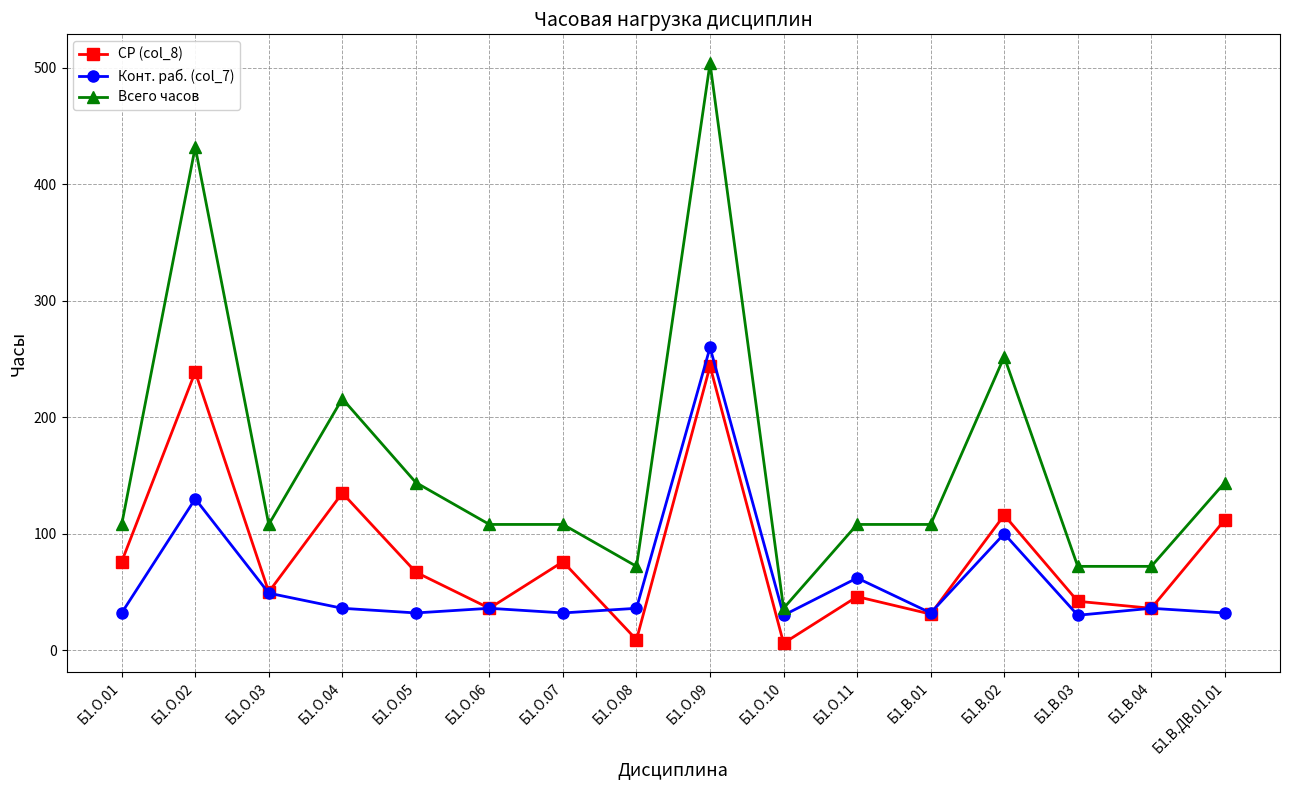

What is the spread (max minus min) of values at Б1.В.01?

77